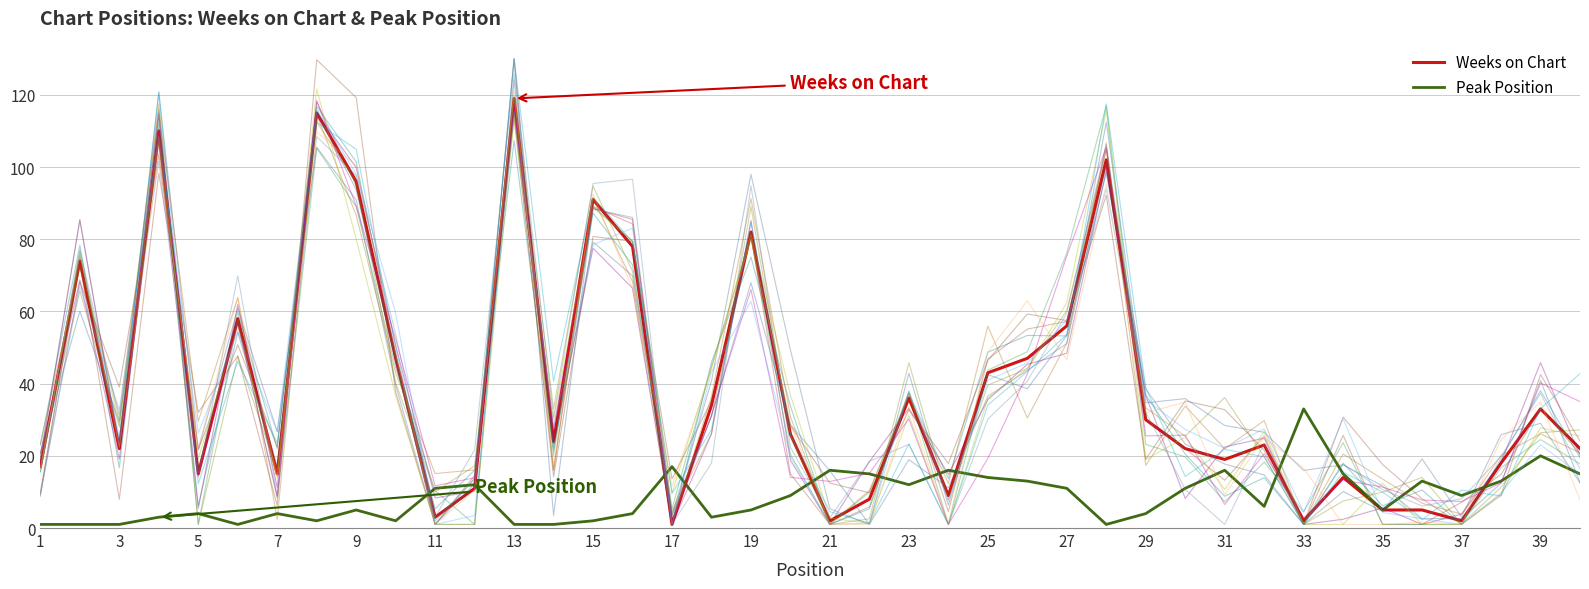

What is the difference between the Peak Position values at 33 and 35?

28